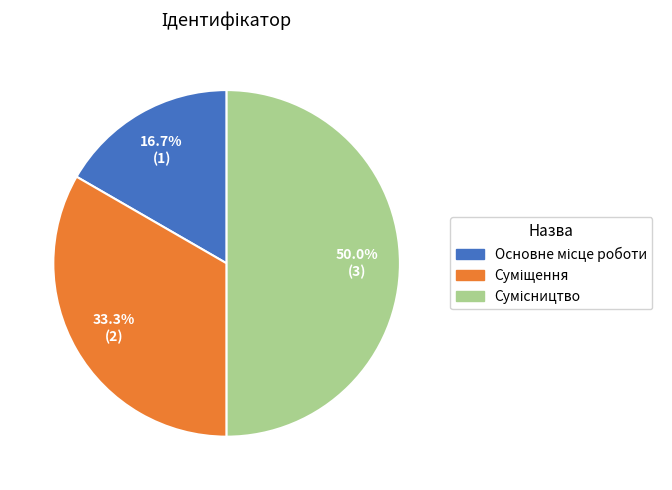

Is there a majority slice in this chart?

No